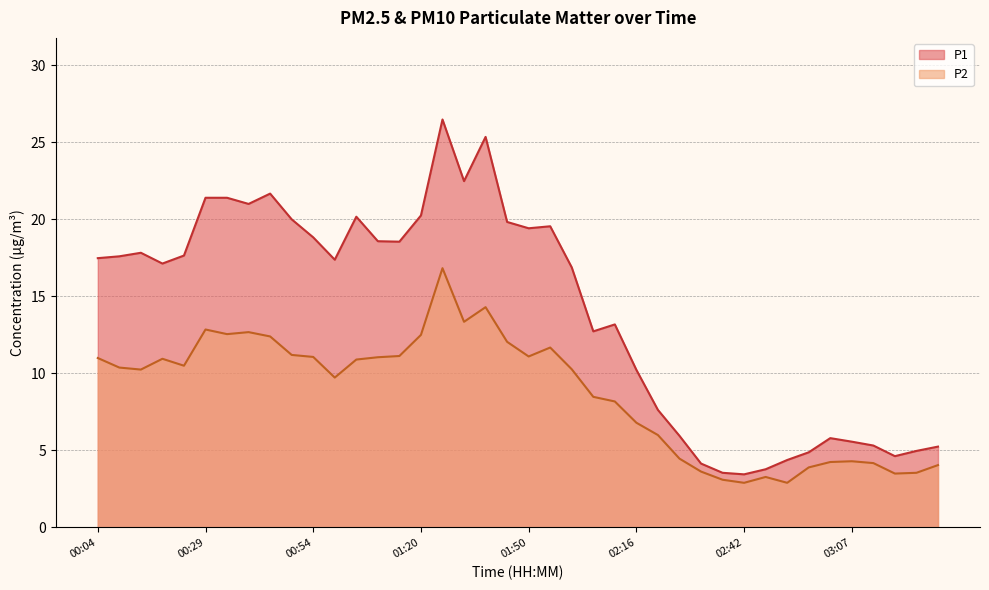

True or false: P1 and P2 cross at least once.

False